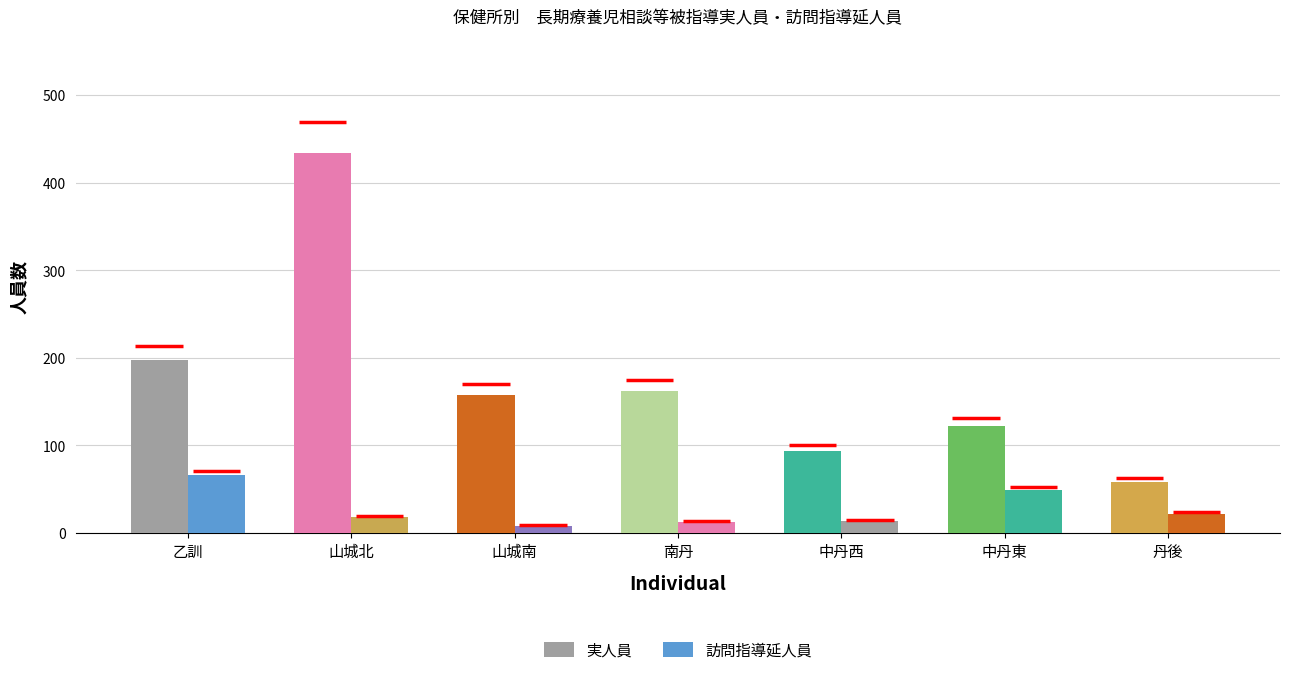

List the series in order of their overall mean, highest first.

実人員, 訪問指導延人員